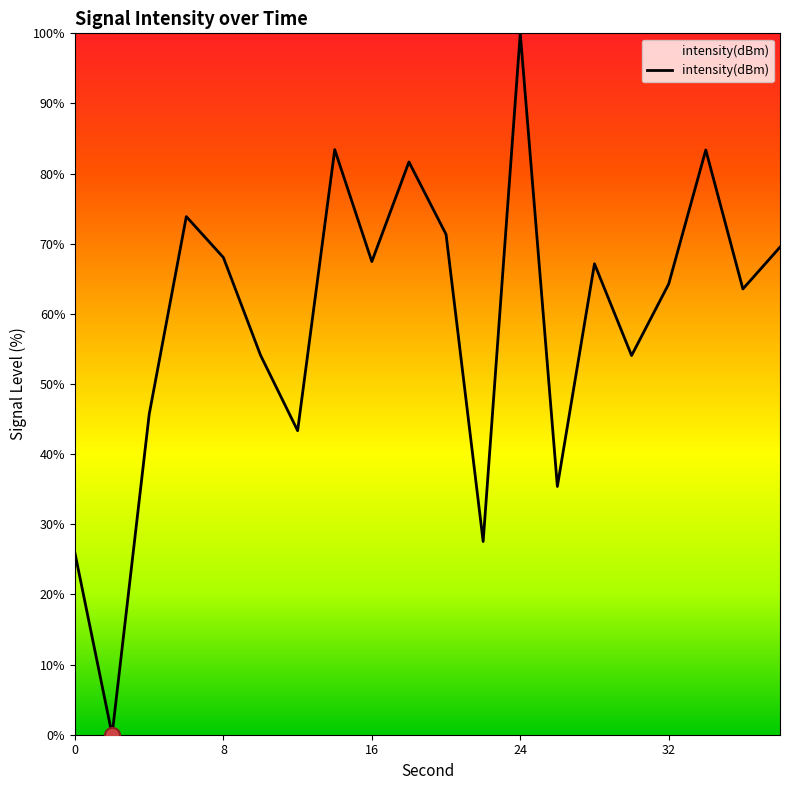

What is the difference between the maximum and minimum values?

100.0